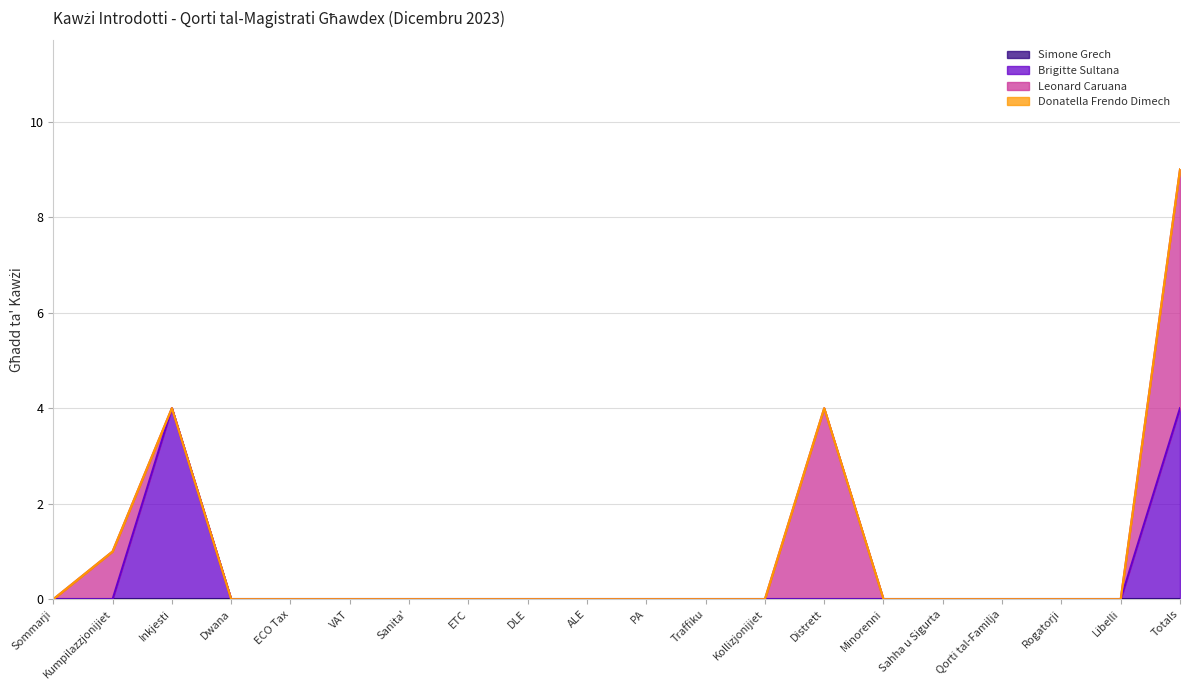

True or false: Simone Grech and Leonard Caruana cross at least once.

False